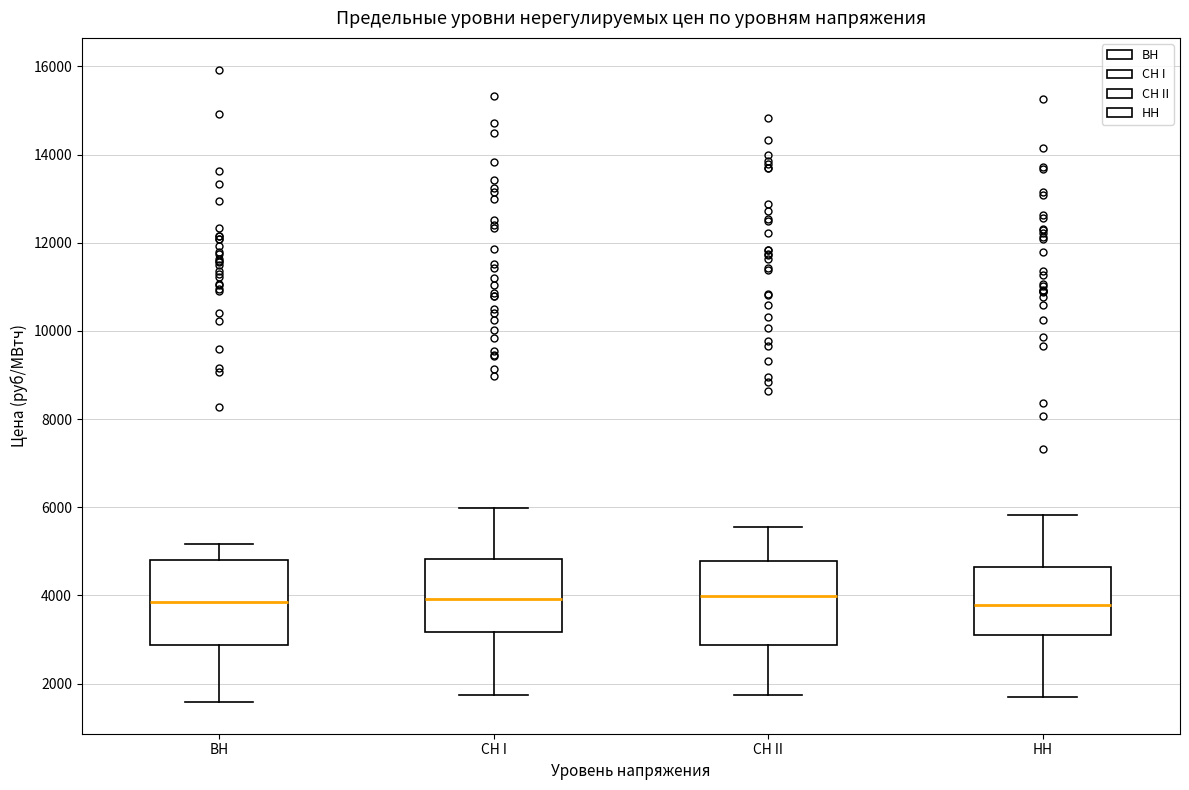

Reading left to right, transcribe this box plot: for each box, give where its median line is, the range the box spans, and where its two whiskers end, as read against the y-axis. The values are not printed on the chart, so give them approximately, as read against the axis.

BH: median 3800, box 2800 to 4800, whiskers 1600 to 5200
CH I: median 4000, box 3200 to 4800, whiskers 1800 to 6000
CH II: median 4000, box 2800 to 4800, whiskers 1800 to 5600
HH: median 3800, box 3000 to 4600, whiskers 1800 to 5800